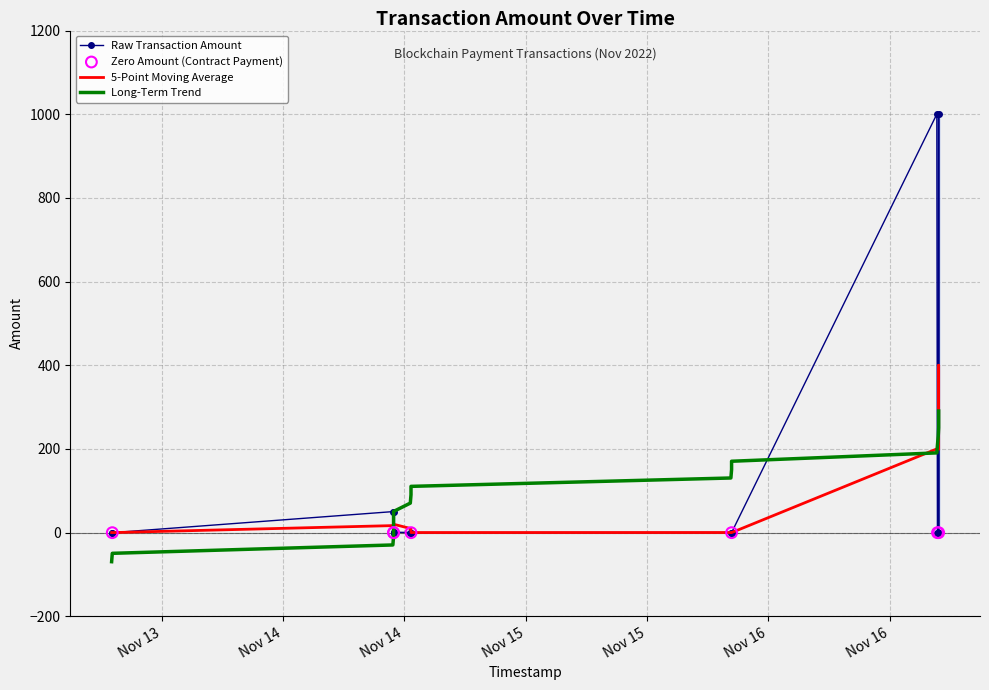

What is the change in value from 2022-11-14 10:56:15 to 2022-11-16 16:50:50?

-48.8